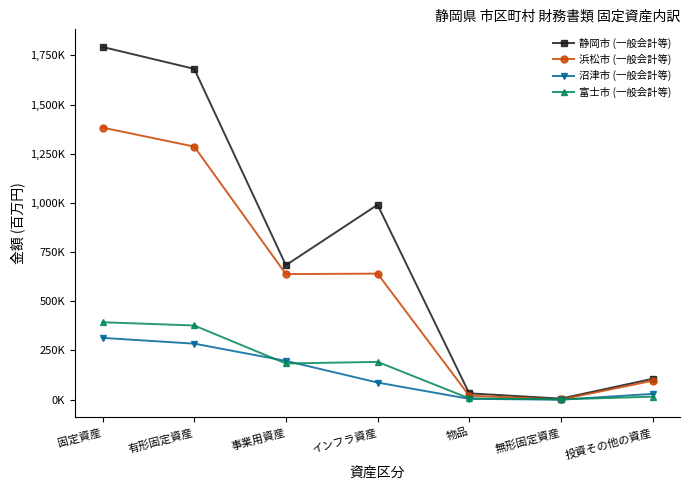

What is the difference between the maximum and minimum values in the 浜松市 (一般会計等) series?

1382024